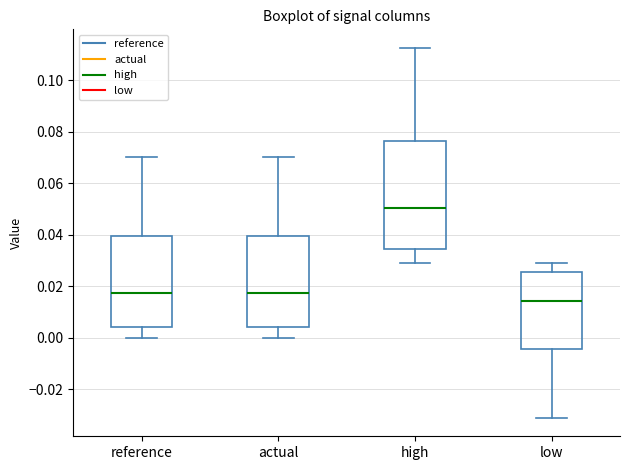

Which box's median line is the highest?

high